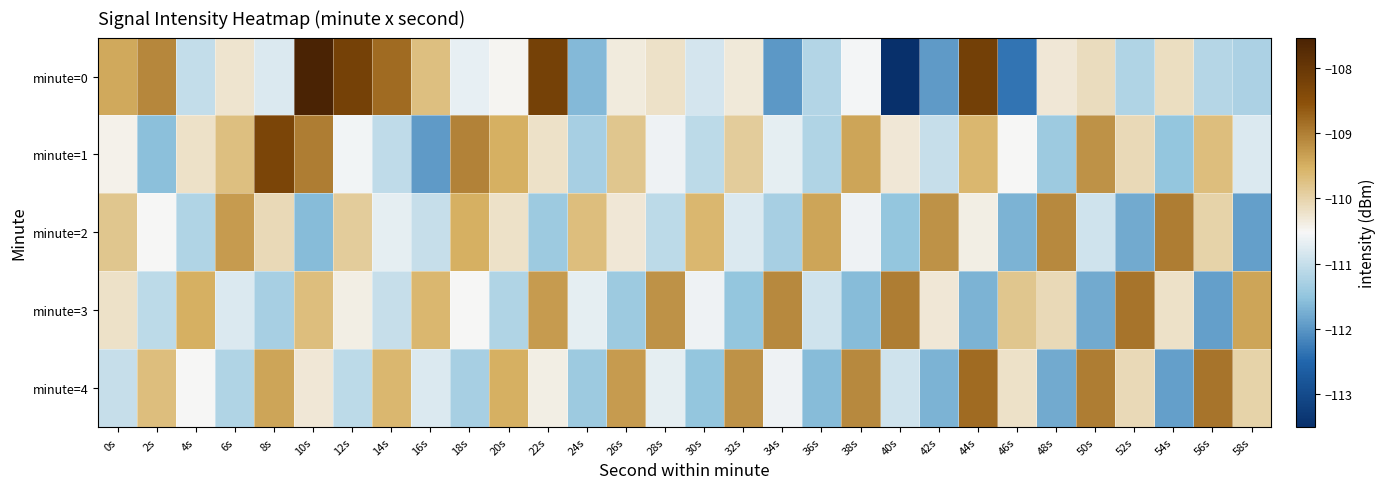

What is the maximum value shown in the chart?

-107.5